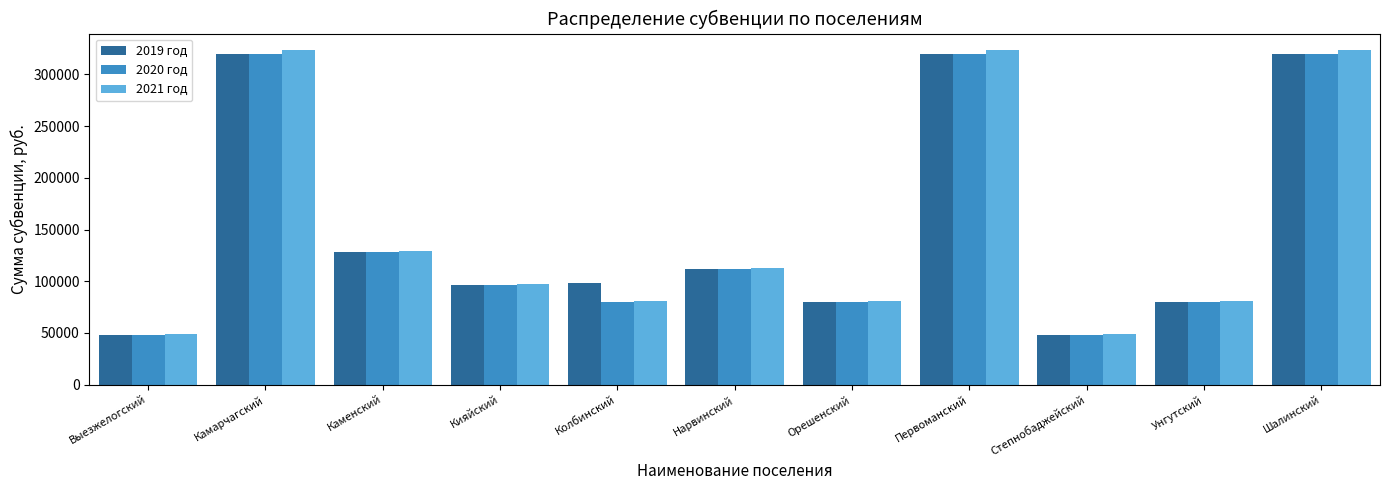

Where is 2019 год nearest to the value 183955?

Каменский